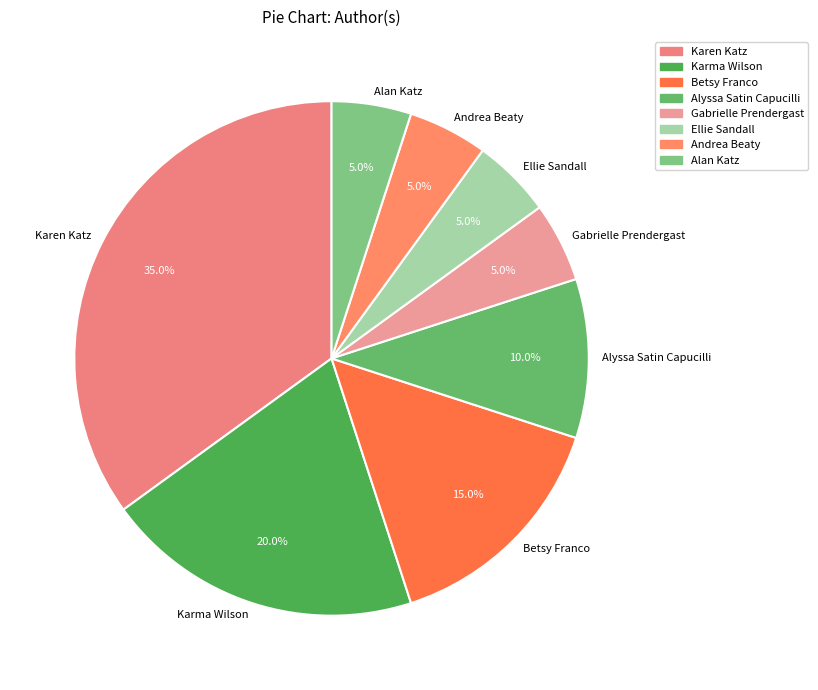

True or false: Andrea Beaty accounts for 5% of the total.

True